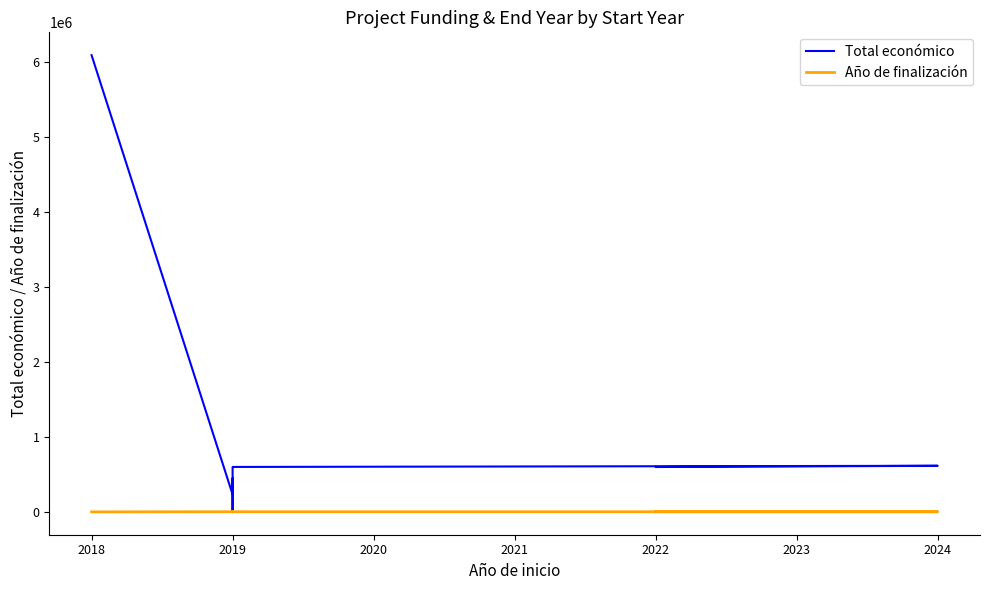

How many interior local valleys does the Total económico series have?

3